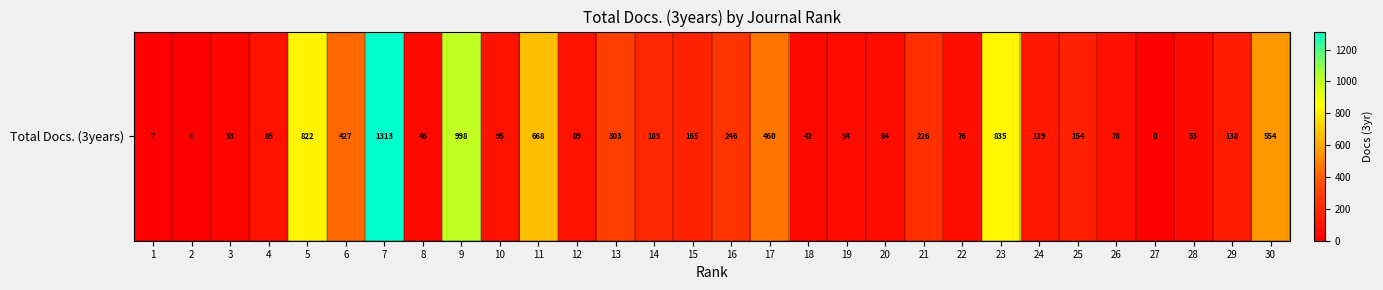

Reading right to left, what are all the values shown in this chart?

30=554	29=138	28=53	27=0	26=78	25=154	24=119	23=835	22=76	21=226	20=64	19=54	18=42	17=460	16=246	15=165	14=185	13=303	12=89	11=668	10=95	9=998	8=46	7=1313	6=427	5=822	4=85	3=33	2=0	1=7